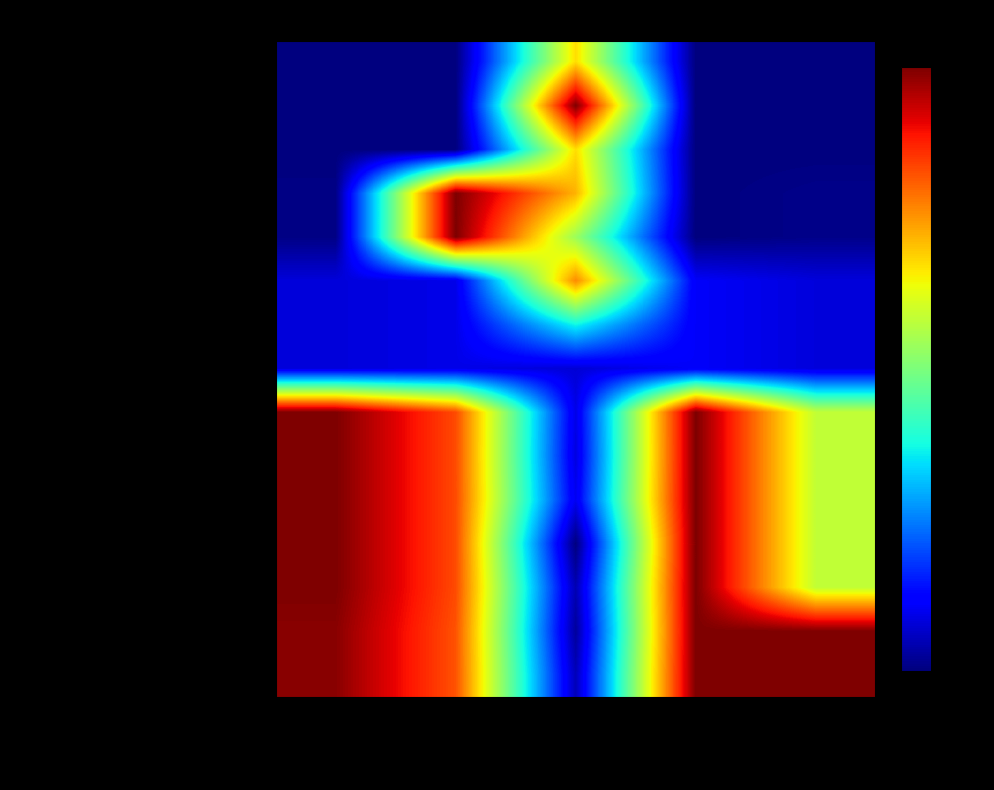

How many distinct data groups are displayed?

15